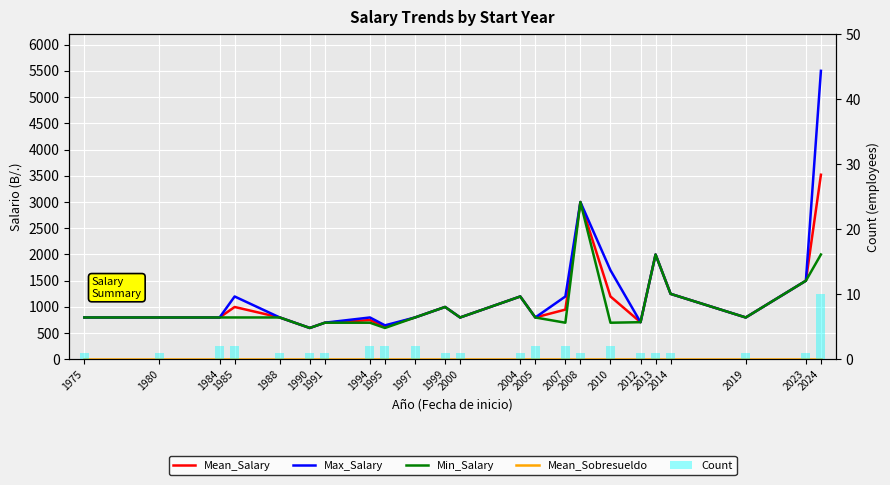

Reading left to right, list all the values displayed in this chart.

Mean_Salary: 800	800	800	1000	800	600	700	750	625	800	1000	800	1200	800	950	3000	1200	710	2000	1250	800	1500	3520
Max_Salary: 800	800	800	1200	800	600	700	800	650	800	1000	800	1200	800	1200	3000	1700	710	2000	1250	800	1500	5500
Min_Salary: 800	800	800	800	800	600	700	700	600	800	1000	800	1200	800	700	3000	700	710	2000	1250	800	1500	2000
Mean_Sobresueldo: 0	0	0	0	0	0	0	0	0	0	0	0	0	0	0	0	0	0	0	0	0	0	0
Count: 1	1	2	2	1	1	1	2	2	2	1	1	1	2	2	1	2	1	1	1	1	1	10